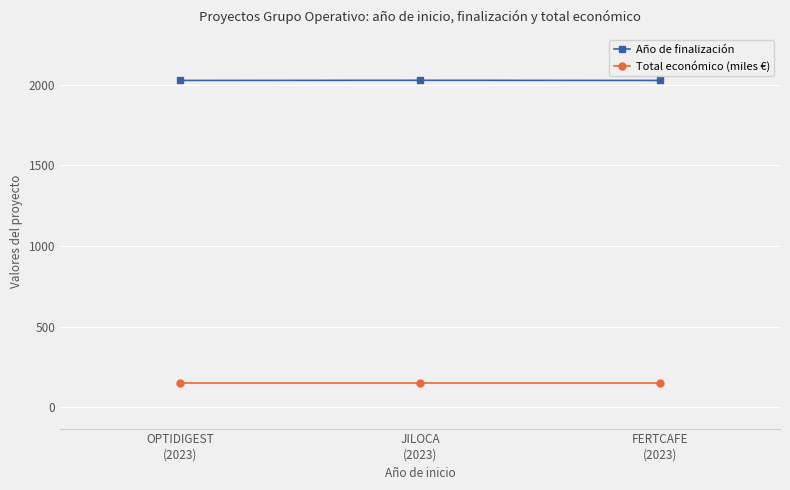

What position from the left is FERTCAFE
(2023)?

3